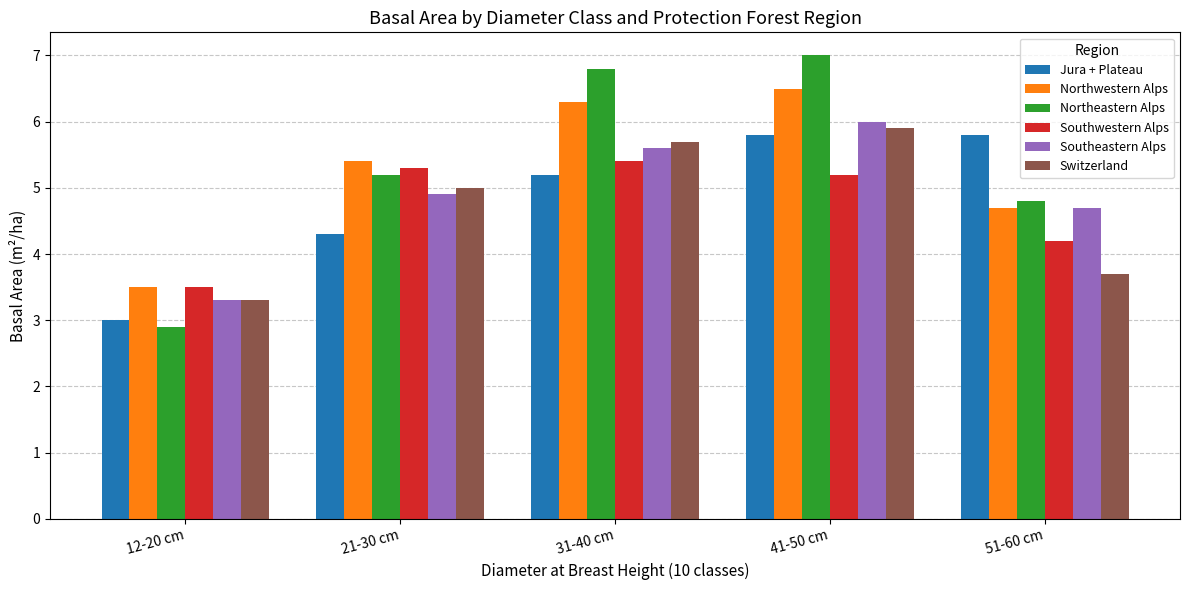

Which series has the largest range (max minus min)?

Northeastern Alps